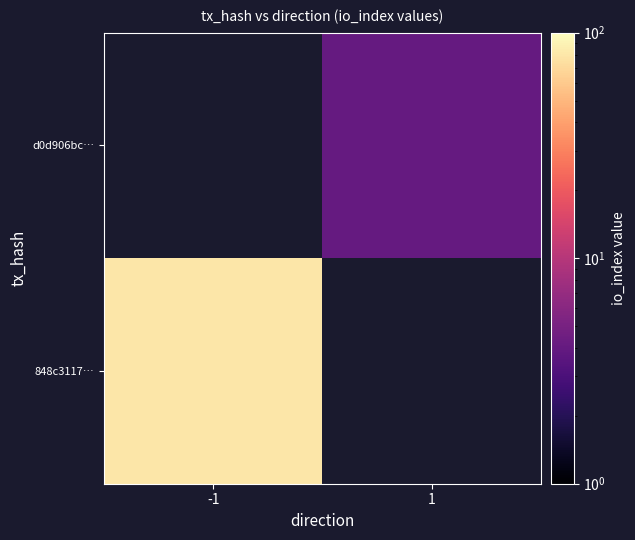

How many categories are shown in the chart?

2